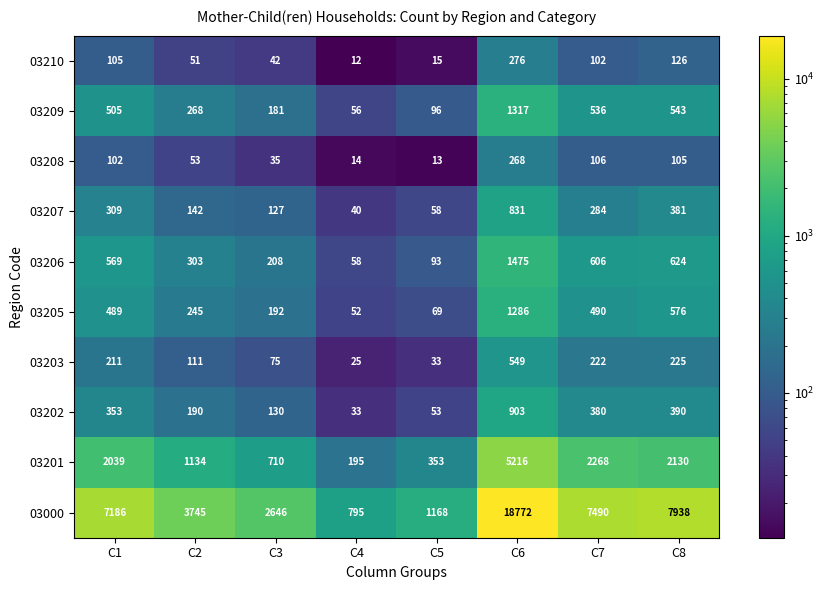

Which series has the widest spread of values?

03000